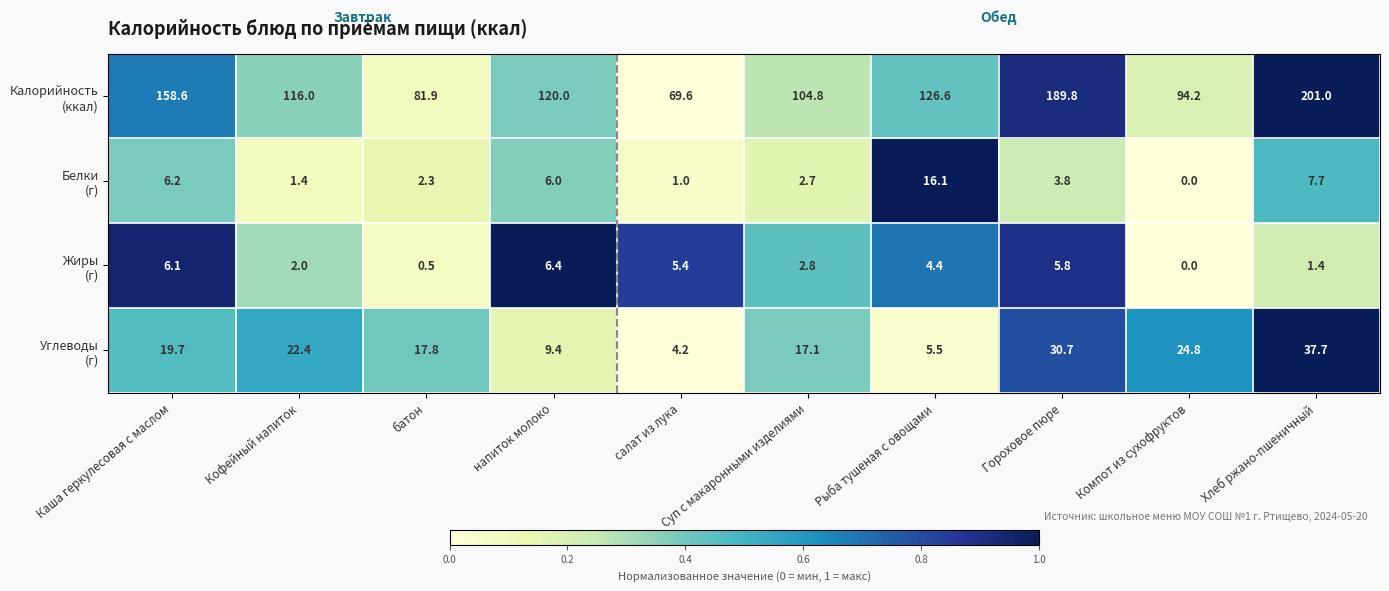

What is the total value across all series at салат из лука?

80.2